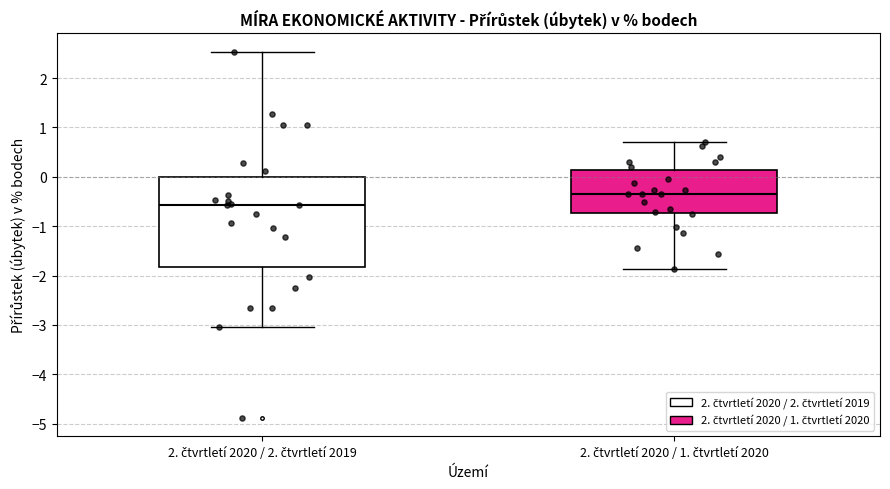

Reading left to right, read every box against the y-axis: the position of its median line, the range the box covers, and the ends of its whiskers. The values are not printed on the chart, so give them approximately, as read against the axis.

2. čtvrtletí 2020 / 2. čtvrtletí 2019: median -0.6, box -1.8 to 0.0, whiskers -3.0 to 2.5
2. čtvrtletí 2020 / 1. čtvrtletí 2020: median -0.3, box -0.7 to 0.1, whiskers -1.9 to 0.7